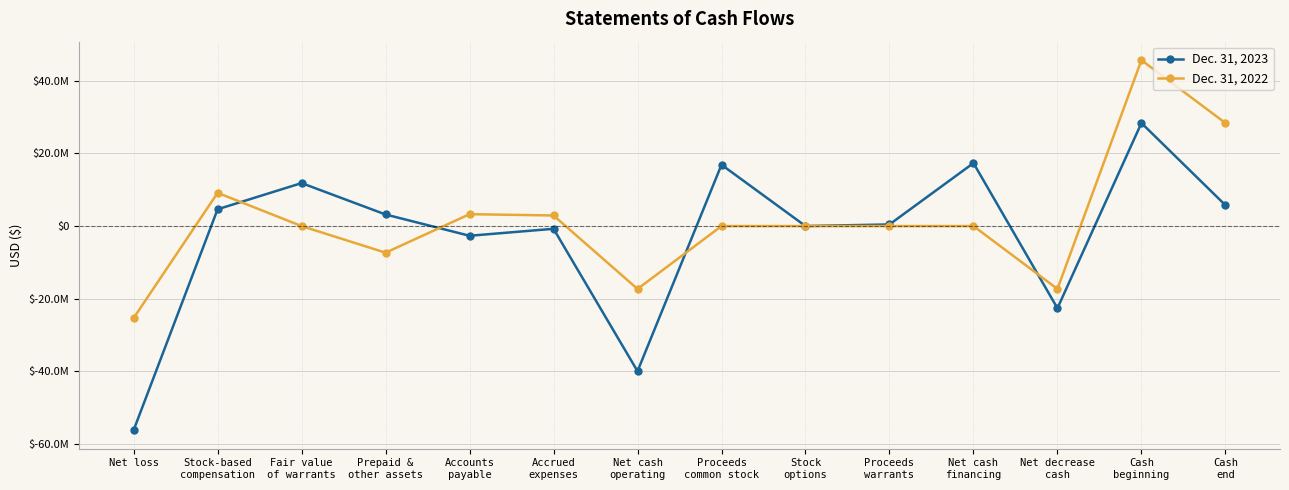

Rank the series at Cash
end from highest to lowest value.

Dec. 31, 2022, Dec. 31, 2023